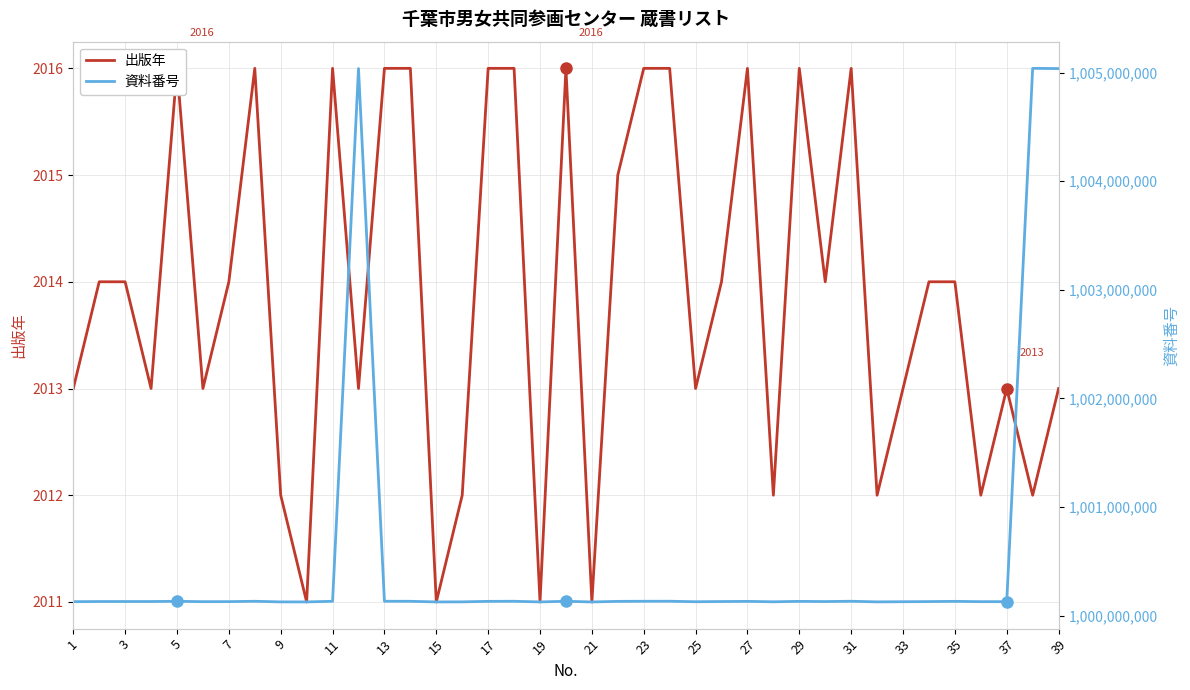

Rank the series at 3 from lowest to highest value.

出版年, 資料番号